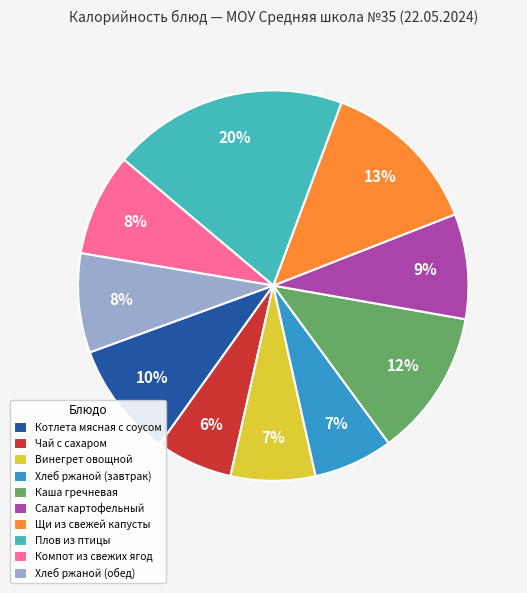

Does Щи из свежей капусты account for over 50% of the chart?

No